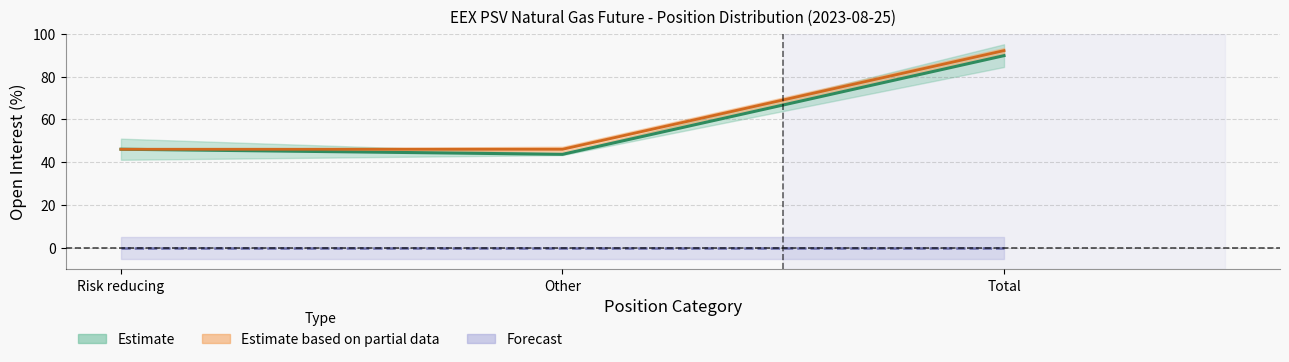

Which series changed the most between Risk reducing and Total?

Commercial Short